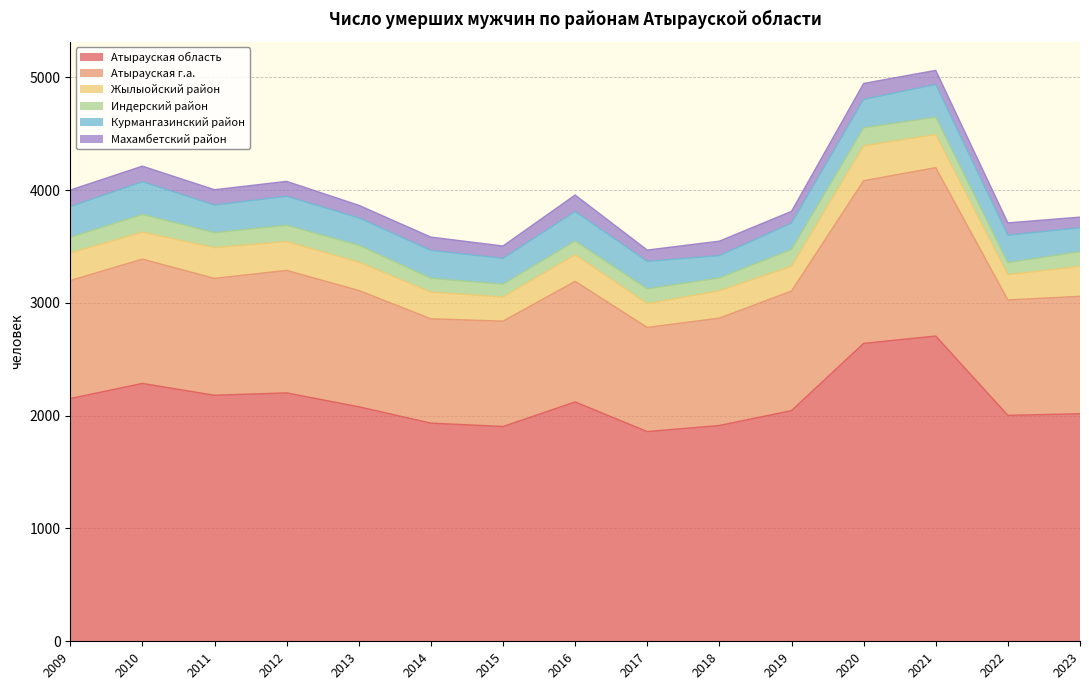

At how many categories does at least one series exceed 1137?

15